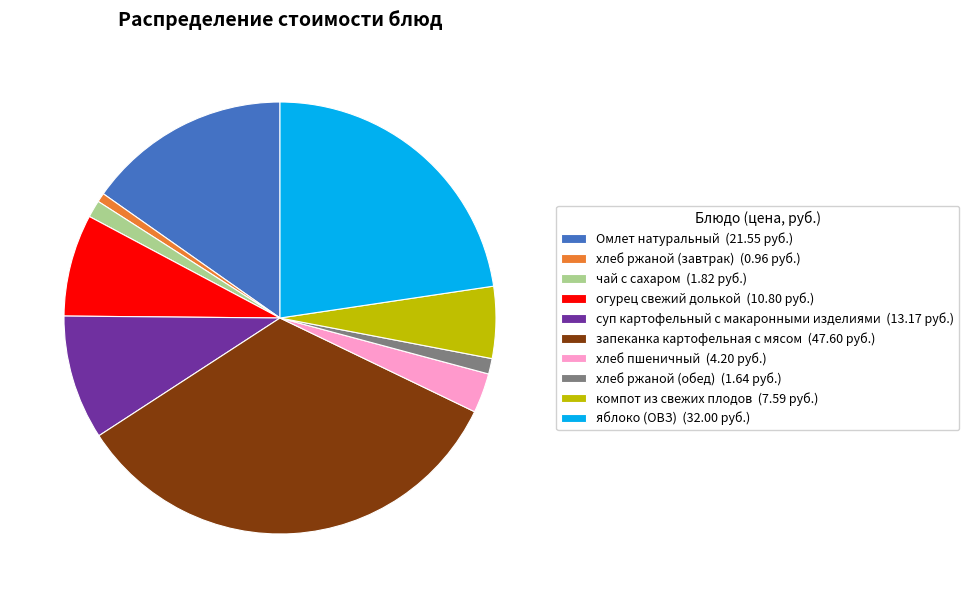

Which has a higher value, компот из свежих плодов (7.59 руб.) or Омлет натуральный (21.55 руб.)?

Омлет натуральный (21.55 руб.)